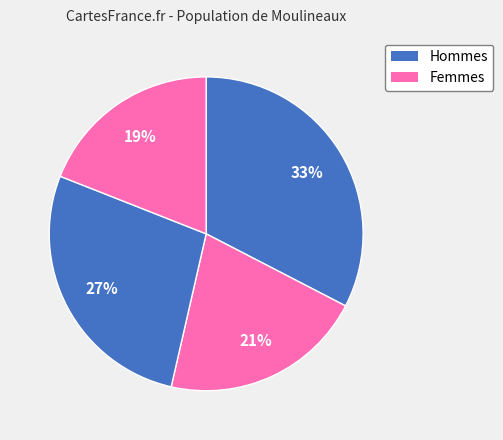

How many slices are in this pie chart?

4